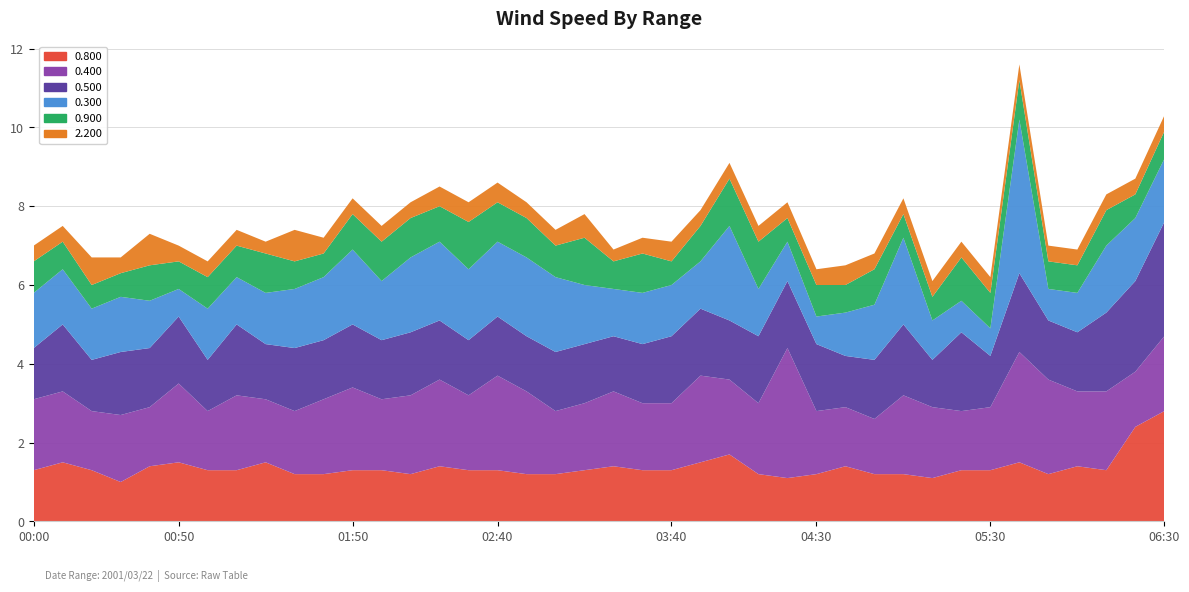

Reading left to right, extract all data points from this chart.

0.800: 1.3	1.5	1.3	1.0	1.4	1.5	1.3	1.3	1.5	1.2	1.2	1.3	1.3	1.2	1.4	1.3	1.3	1.2	1.2	1.3	1.4	1.3	1.3	1.5	1.7	1.2	1.1	1.2	1.4	1.2	1.2	1.1	1.3	1.3	1.5	1.2	1.4	1.3	2.4	2.8
0.400: 1.8	1.8	1.5	1.7	1.5	2.0	1.5	1.9	1.6	1.6	1.9	2.1	1.8	2.0	2.2	1.9	2.4	2.1	1.6	1.7	1.9	1.7	1.7	2.2	1.9	1.8	3.3	1.6	1.5	1.4	2.0	1.8	1.5	1.6	2.8	2.4	1.9	2.0	1.4	1.9
0.500: 1.3	1.7	1.3	1.6	1.5	1.7	1.3	1.8	1.4	1.6	1.5	1.6	1.5	1.6	1.5	1.4	1.5	1.4	1.5	1.5	1.4	1.5	1.7	1.7	1.5	1.7	1.7	1.7	1.3	1.5	1.8	1.2	2.0	1.3	2.0	1.5	1.5	2.0	2.3	2.9
0.300: 1.4	1.4	1.3	1.4	1.2	0.7	1.3	1.2	1.3	1.5	1.6	1.9	1.5	1.9	2.0	1.8	1.9	2.0	1.9	1.5	1.2	1.3	1.3	1.2	2.4	1.2	1.0	0.7	1.1	1.4	2.2	1.0	0.8	0.7	3.9	0.8	1.0	1.7	1.6	1.6
0.900: 0.8	0.7	0.6	0.6	0.9	0.7	0.8	0.8	1.0	0.7	0.6	0.9	1.0	1.0	0.9	1.2	1.0	1.0	0.8	1.2	0.7	1.0	0.6	0.9	1.2	1.2	0.6	0.8	0.7	0.9	0.6	0.6	1.1	0.9	1.0	0.7	0.7	0.9	0.6	0.7
2.200: 0.4	0.4	0.7	0.4	0.8	0.4	0.4	0.4	0.3	0.8	0.4	0.4	0.4	0.4	0.5	0.5	0.5	0.4	0.4	0.6	0.3	0.4	0.5	0.4	0.4	0.4	0.4	0.4	0.5	0.4	0.4	0.4	0.4	0.4	0.4	0.4	0.4	0.4	0.4	0.4